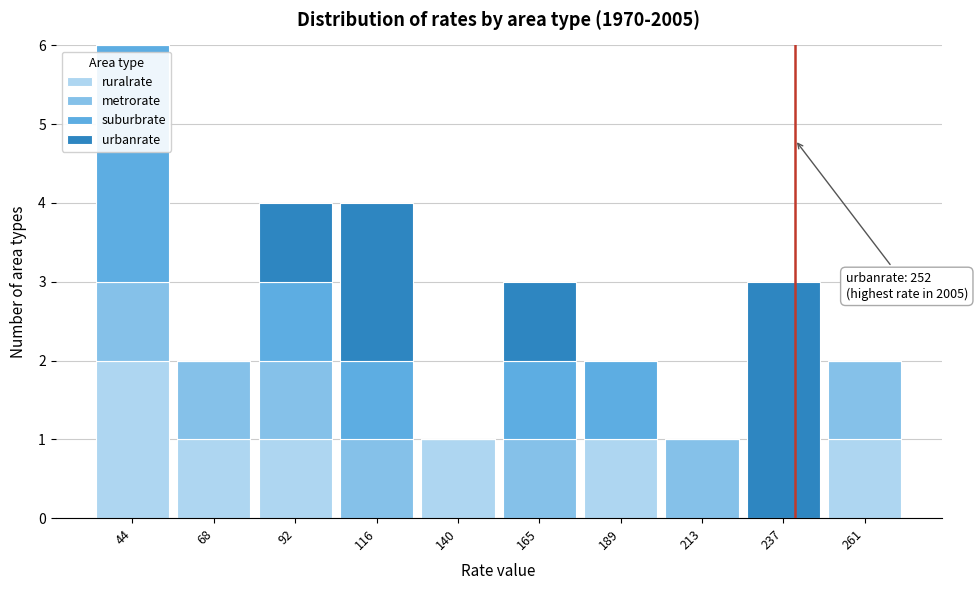

At which category is the sum across all series the highest?

44